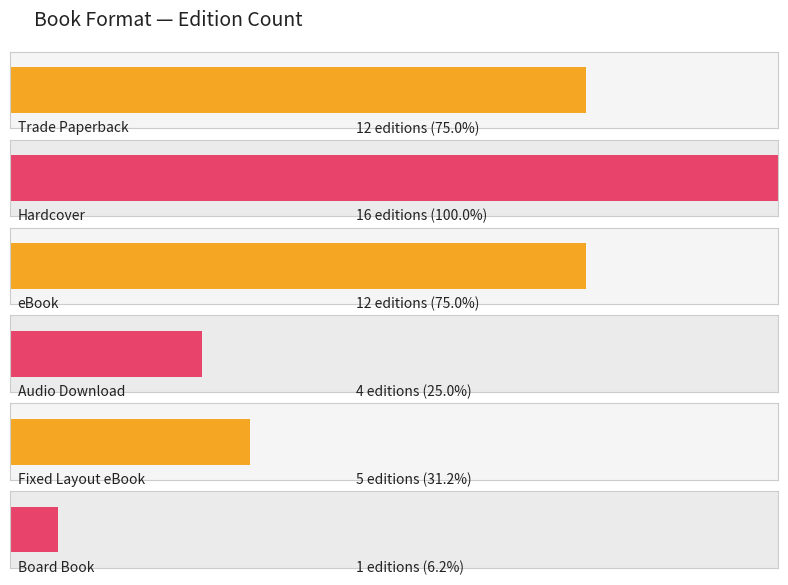

Which label corresponds to the smallest value in the chart?

Board Book